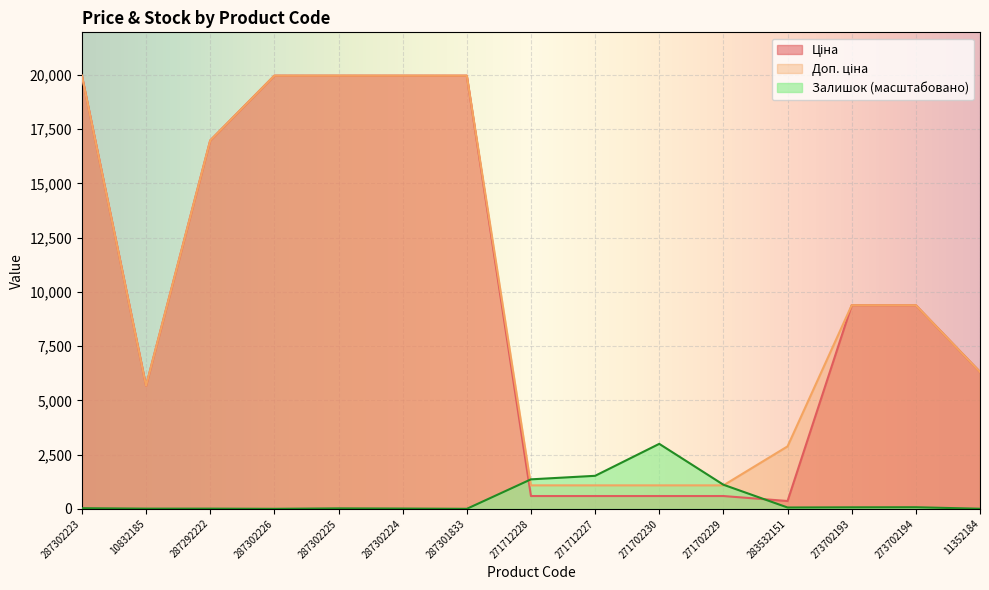

How many interior local valleys does the Доп. ціна series have?

1